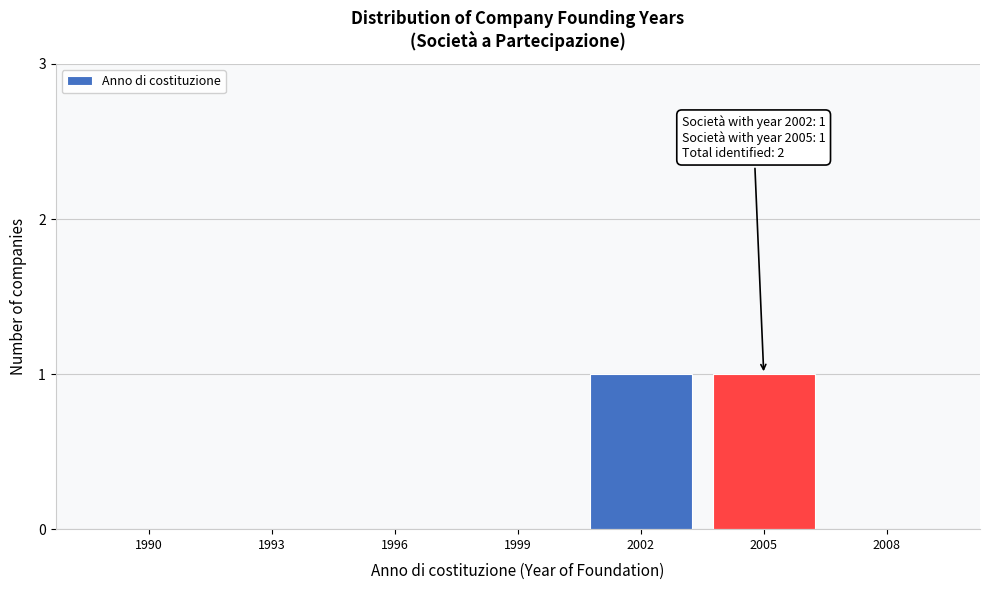

Reading left to right, extract all data points from this chart.

1990=0	1993=0	1996=0	1999=0	2002=1	2005=1	2008=0